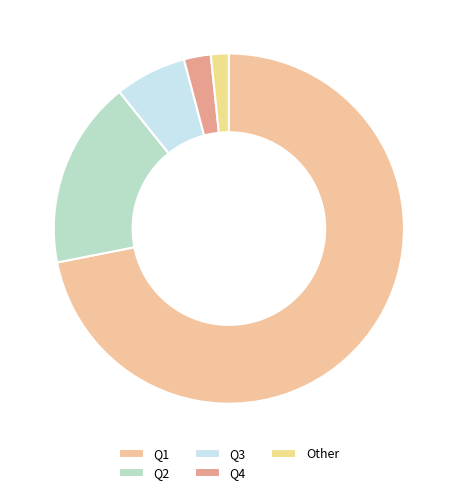

Is it true that Other is 2% of the pie?

True